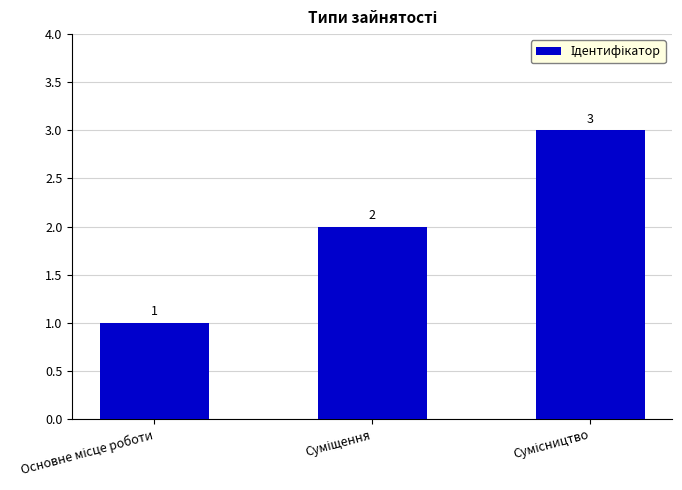

How many data points does each series have?

3